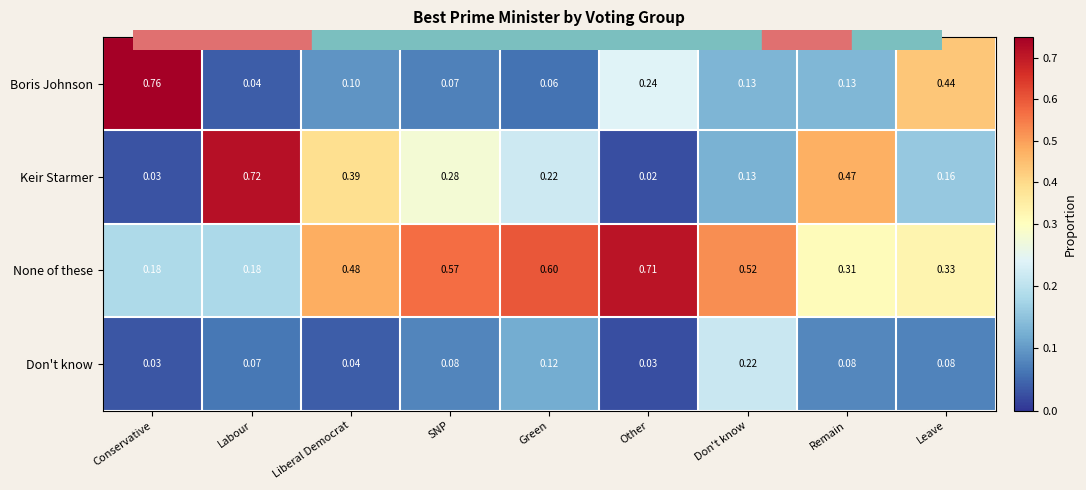

Which series has the largest range (max minus min)?

Boris Johnson